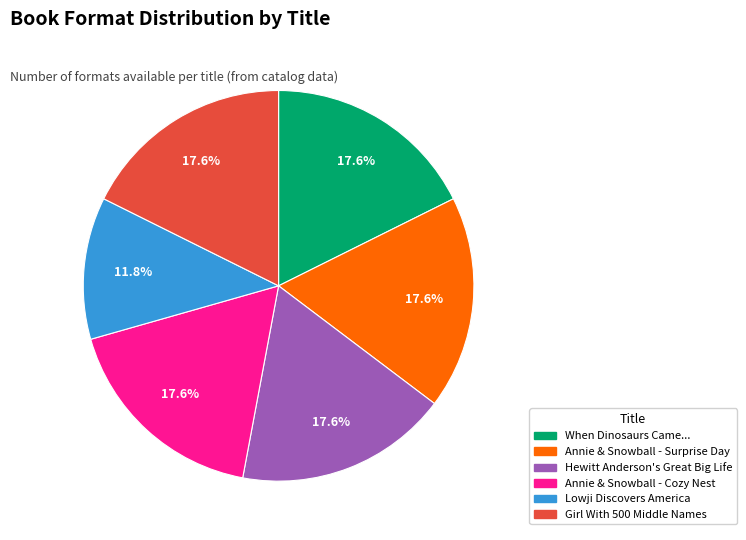

How many slices are in this pie chart?

6